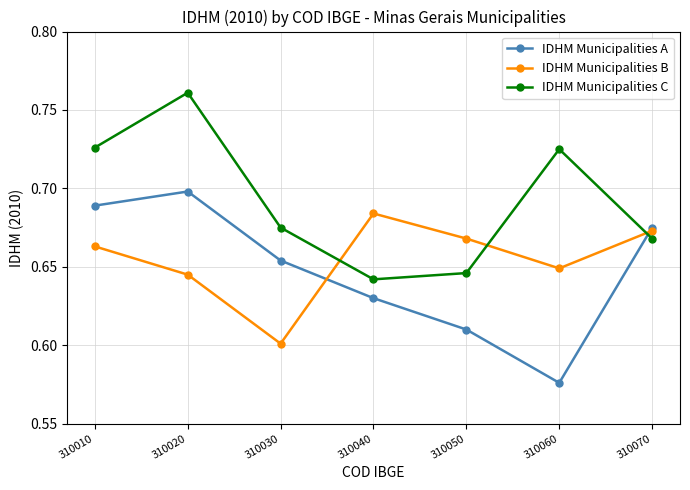

Does the chart have visible grid lines?

Yes